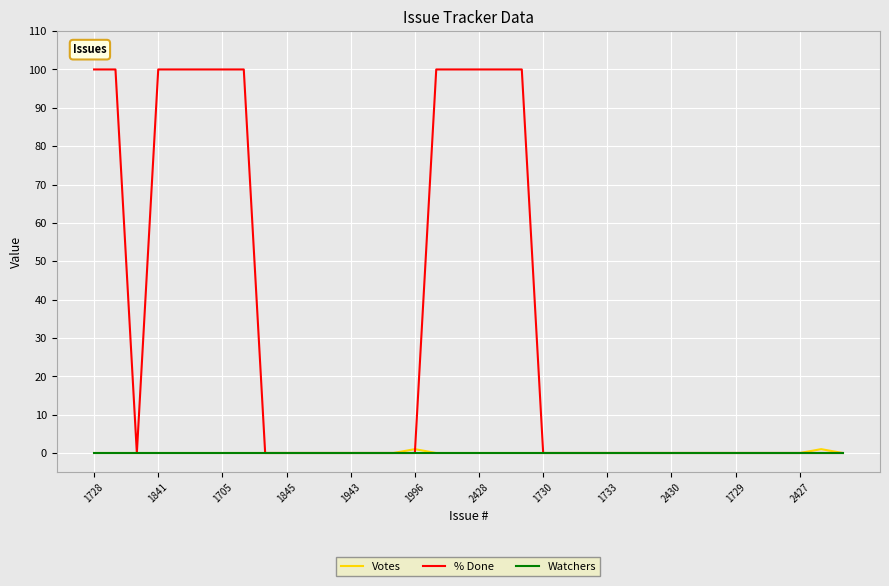

Which series has the widest spread of values?

% Done